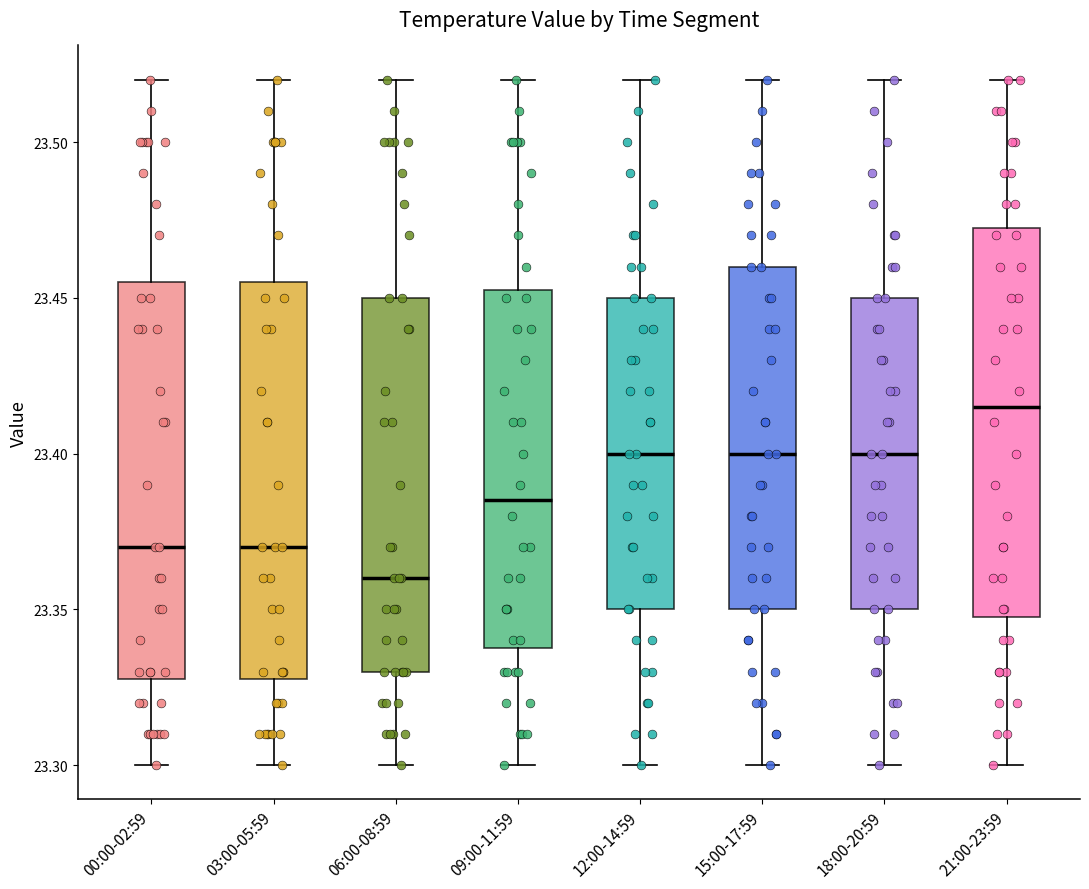

Reading left to right, transcribe this box plot: for each box, give where its median line is, the range the box spans, and where its two whiskers end, as read against the y-axis. The values are not printed on the chart, so give them approximately, as read against the axis.

00:00-02:59: median 23.370, box 23.330 to 23.455, whiskers 23.300 to 23.520
03:00-05:59: median 23.370, box 23.330 to 23.455, whiskers 23.300 to 23.520
06:00-08:59: median 23.360, box 23.330 to 23.450, whiskers 23.300 to 23.520
09:00-11:59: median 23.385, box 23.340 to 23.455, whiskers 23.300 to 23.520
12:00-14:59: median 23.400, box 23.350 to 23.450, whiskers 23.300 to 23.520
15:00-17:59: median 23.400, box 23.350 to 23.460, whiskers 23.300 to 23.520
18:00-20:59: median 23.400, box 23.350 to 23.450, whiskers 23.300 to 23.520
21:00-23:59: median 23.415, box 23.350 to 23.475, whiskers 23.300 to 23.520